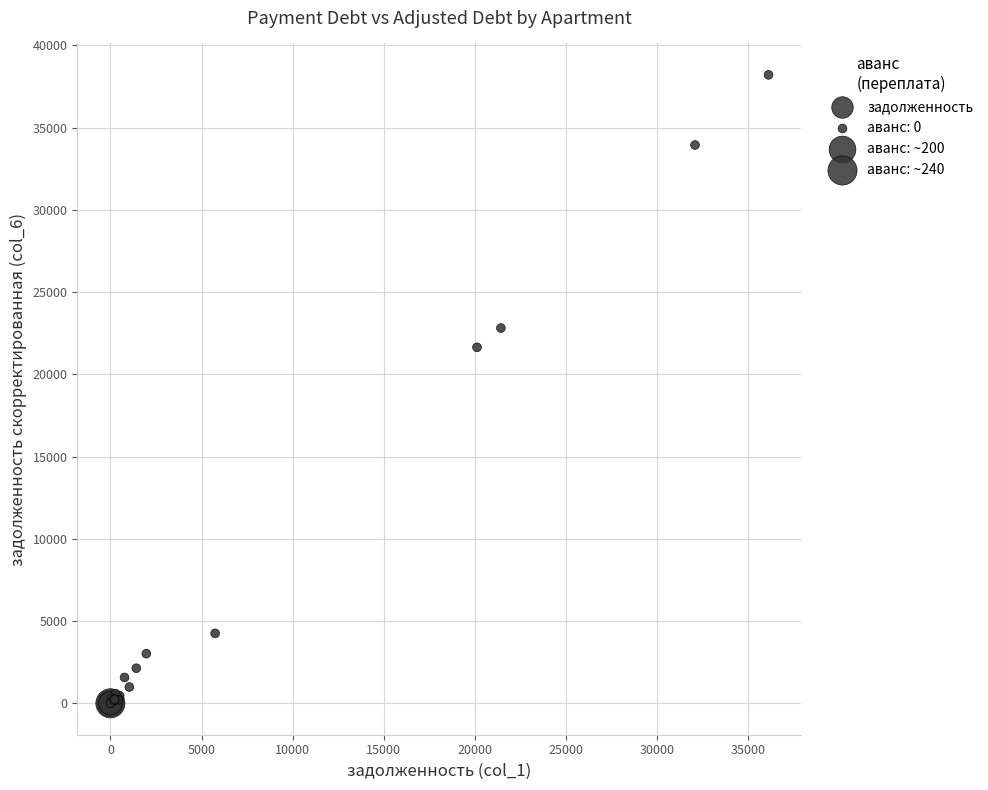

What Y value in the scatter plot is closest to 19103?

21642.7